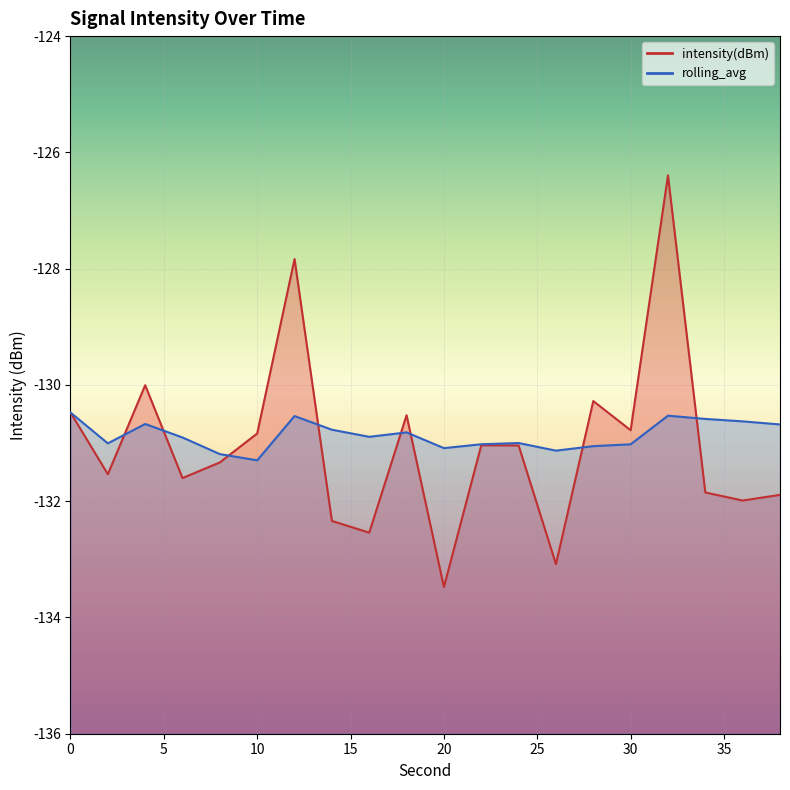

What are all the series names shown in the legend?

intensity(dBm), rolling_avg